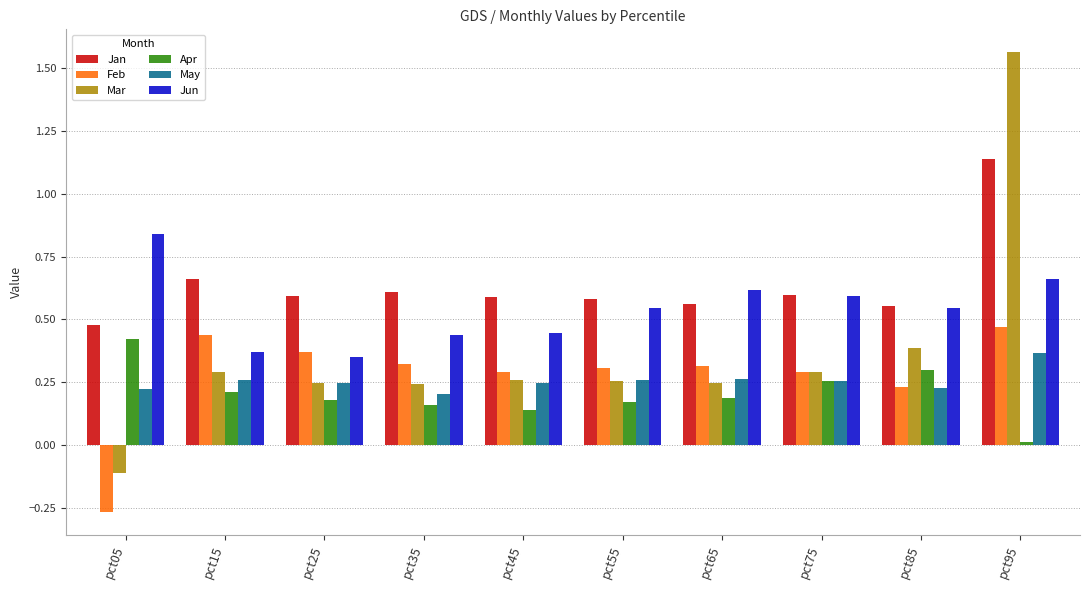

What is the sum of all May values?

2.6